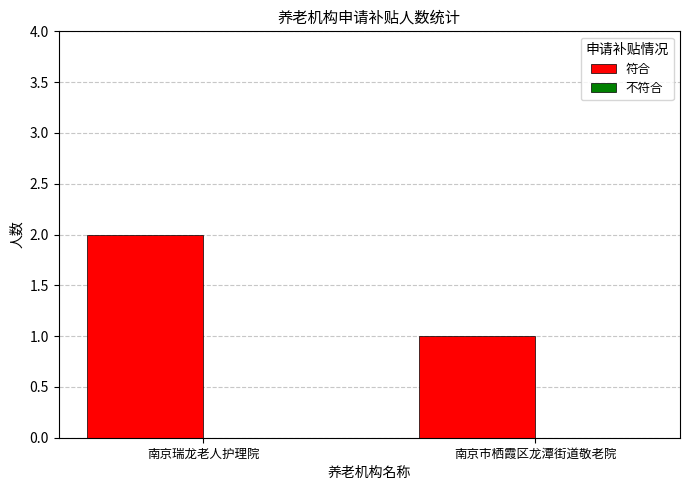

The chart shows a value of 2 at 南京瑞龙老人护理院. True or false?

True